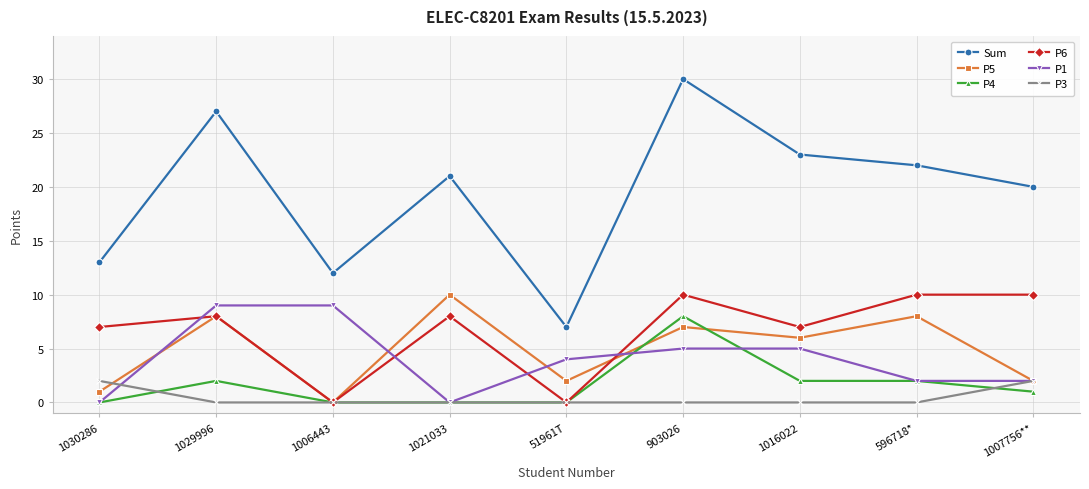

Is it true that Sum equals 27 at 1029996?

True